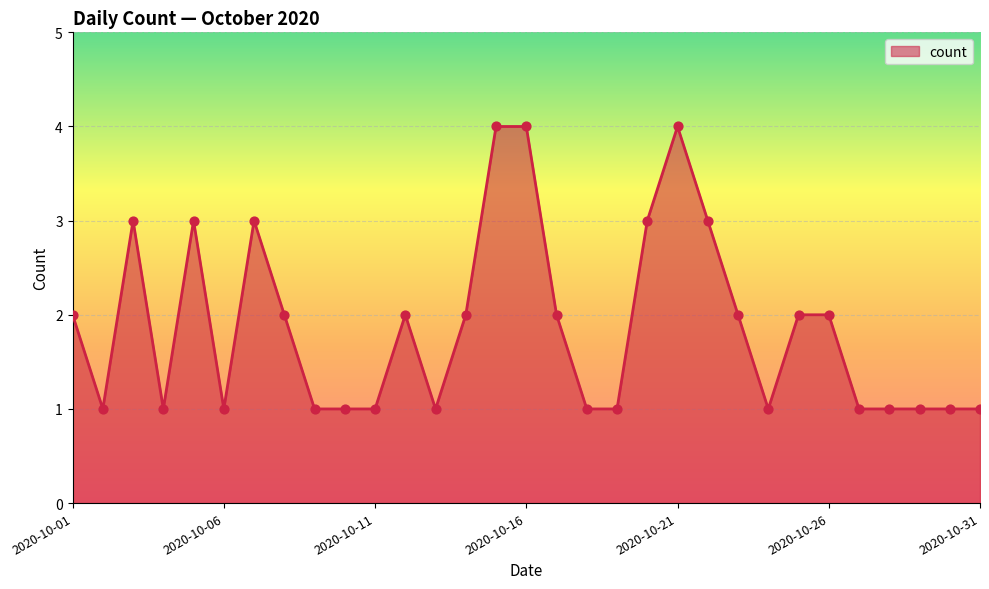

What is the greatest value displayed?

4